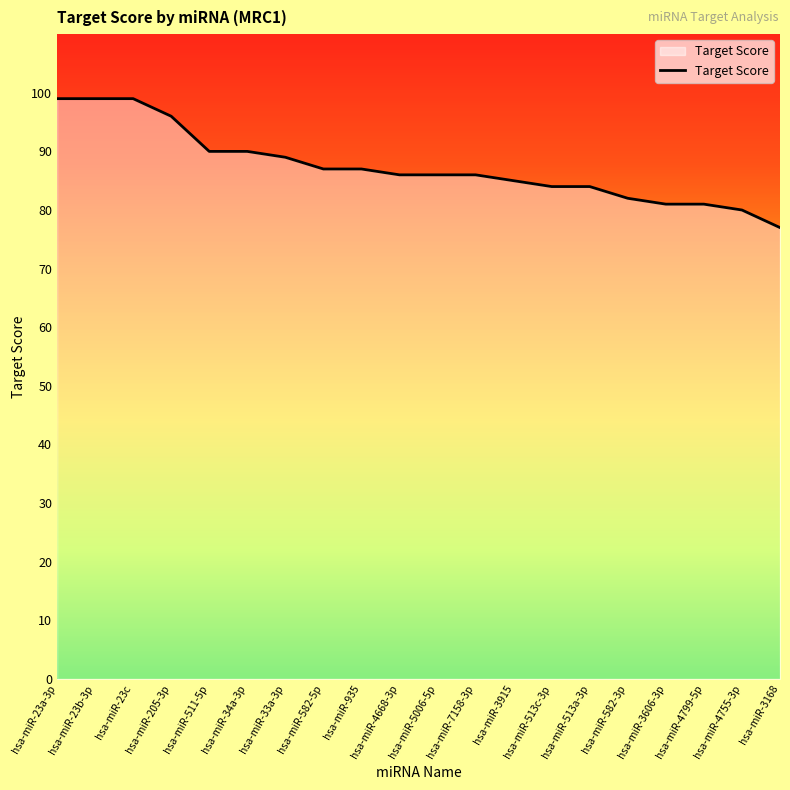

What position from the right is hsa-miR-34a-3p?

15